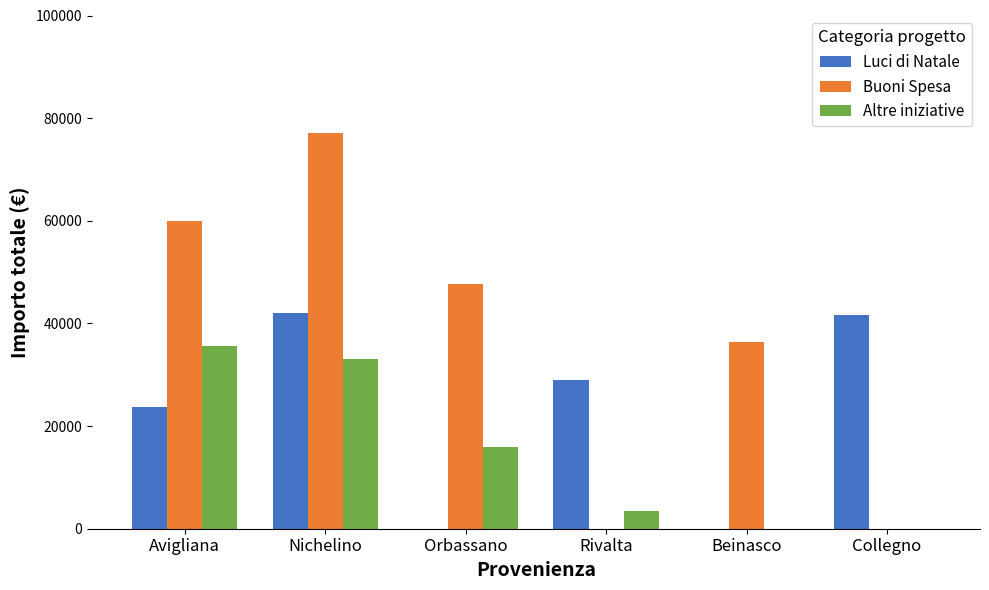

Which series has the largest range (max minus min)?

Buoni Spesa